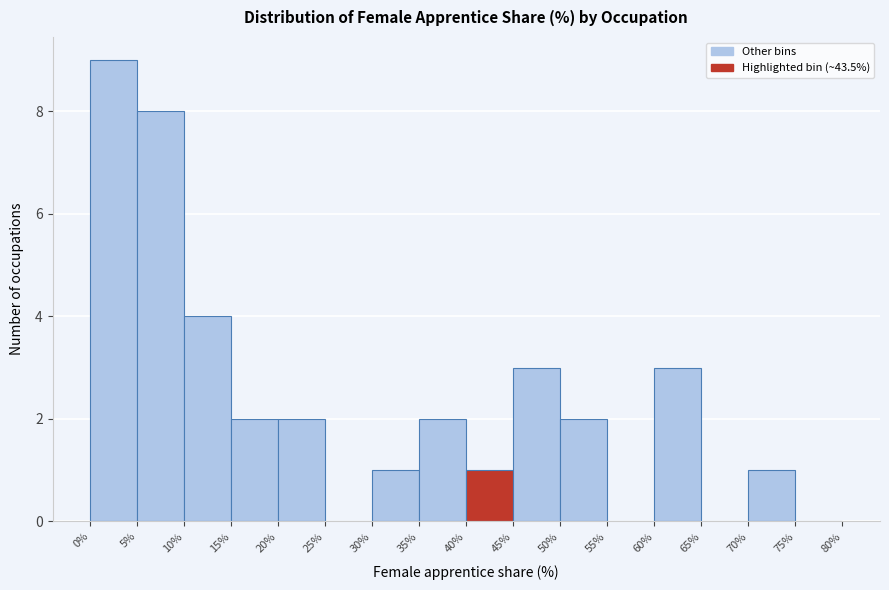

Over which range of the x-axis is the bar tallest?

0% to 5%